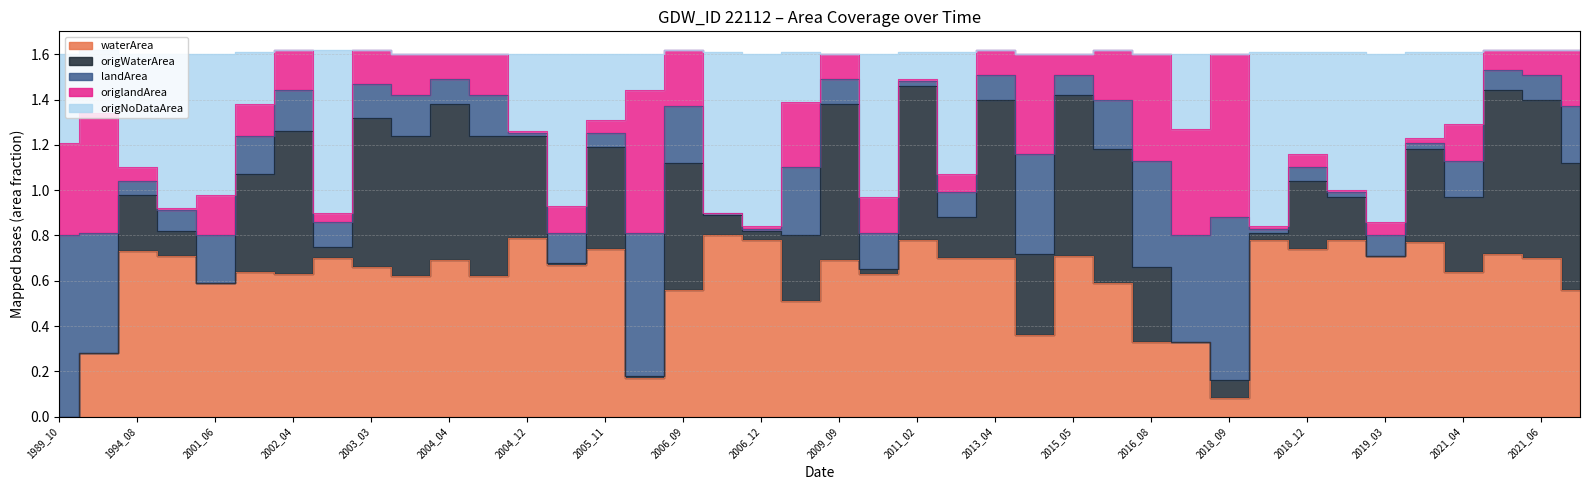

Is the value of origNoDataArea at 2017_10 greater than the value of waterArea at 1990_11?

Yes